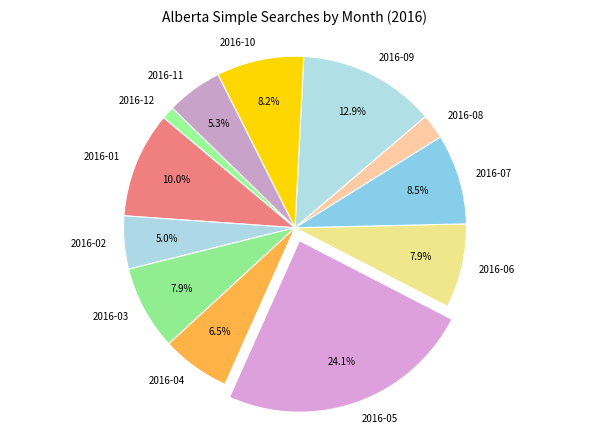

Is it true that 2016-11 is 1% of the pie?

False